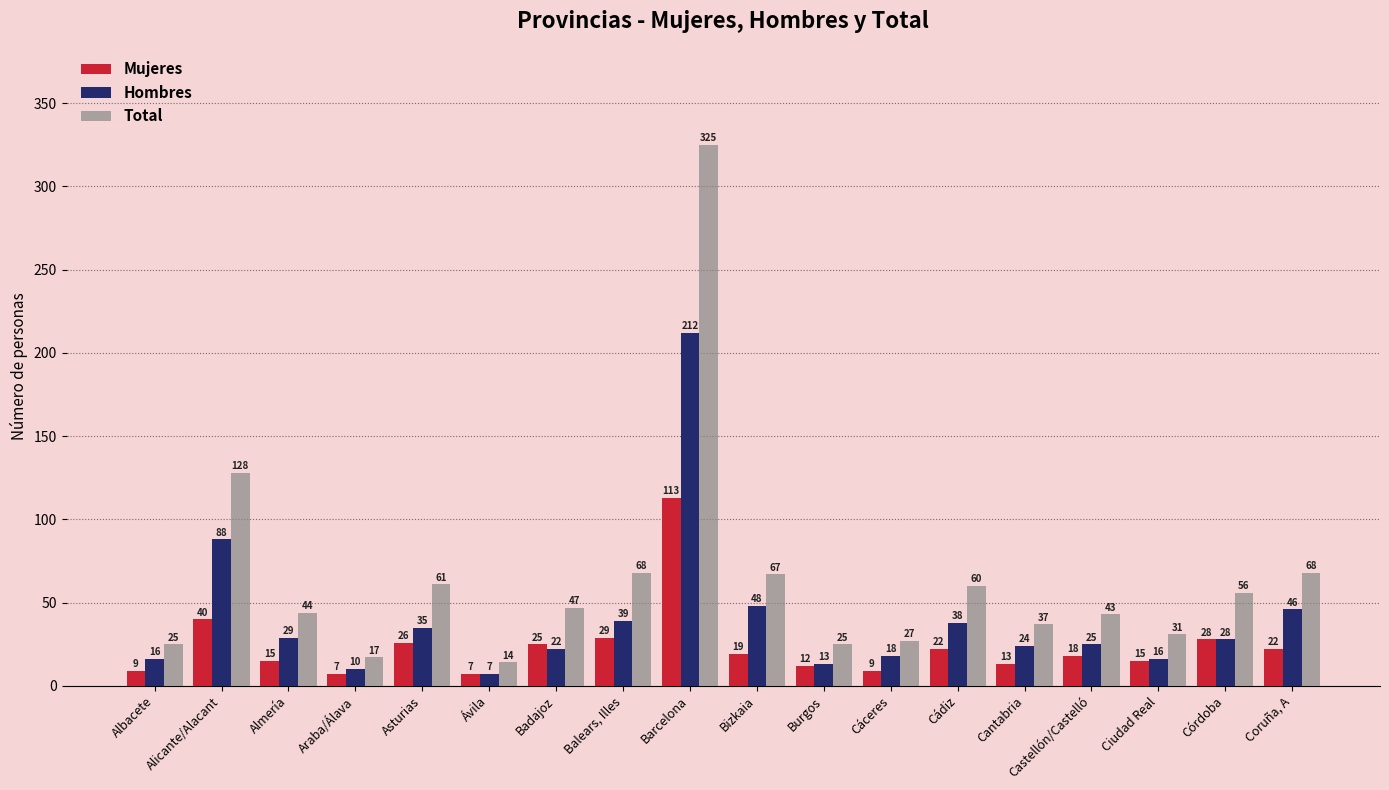

Is it true that Hombres equals 46 at Coruña, A?

True